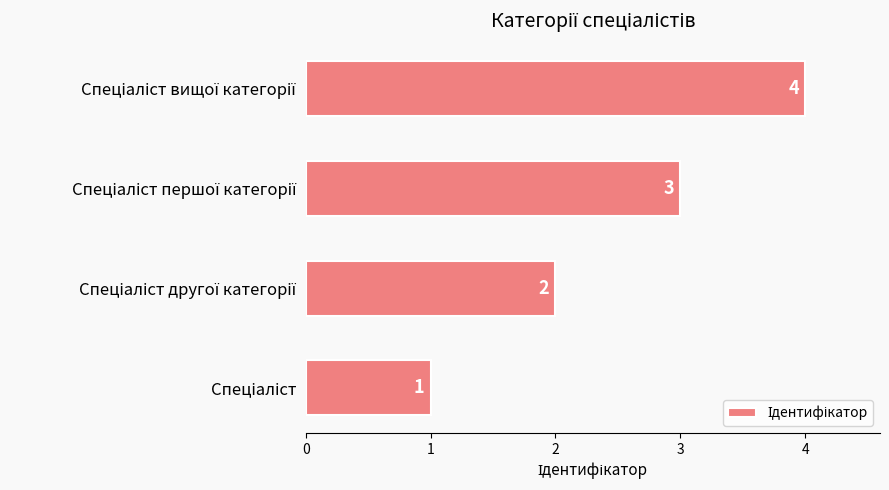

How many values are between 2 and 4?

3